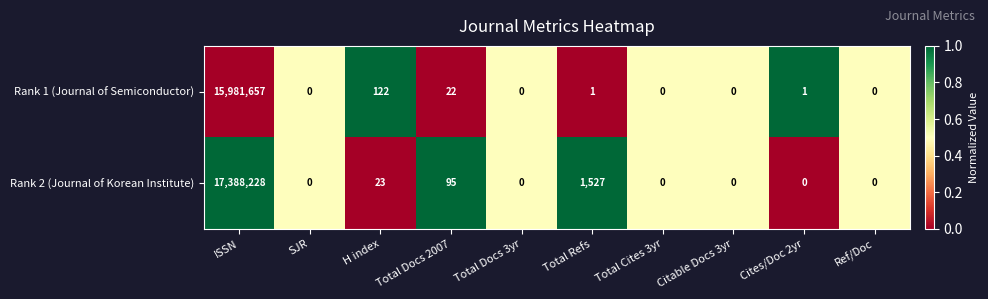

Is it true that Rank 1 (Journal of Semiconductor) equals 15981657 at ISSN?

True